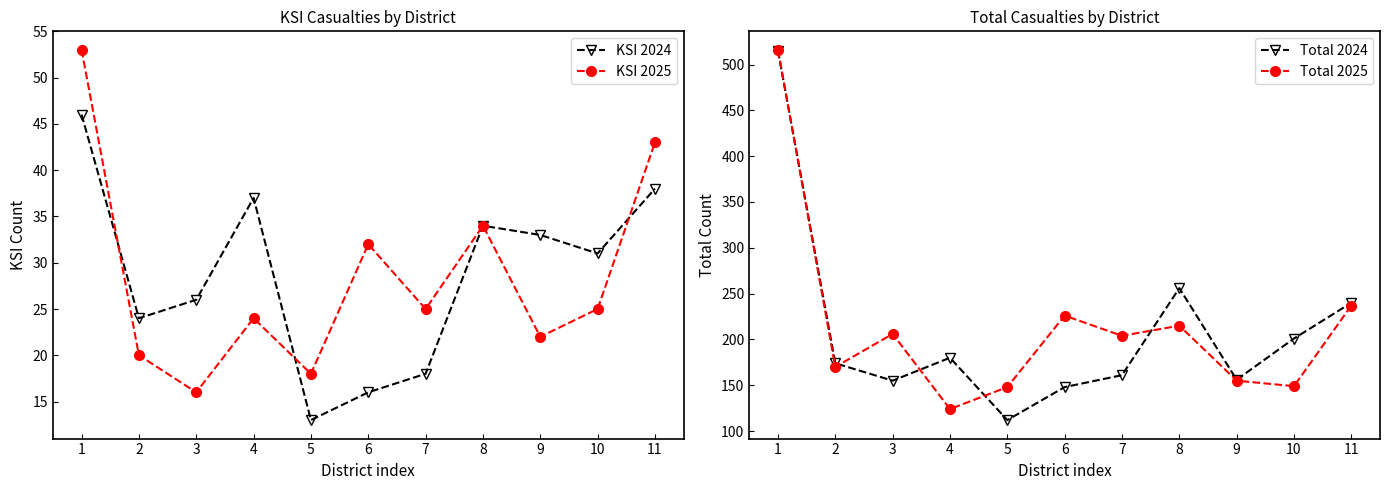

Between 4 and 11, which series saw the biggest shift?

Total 2025